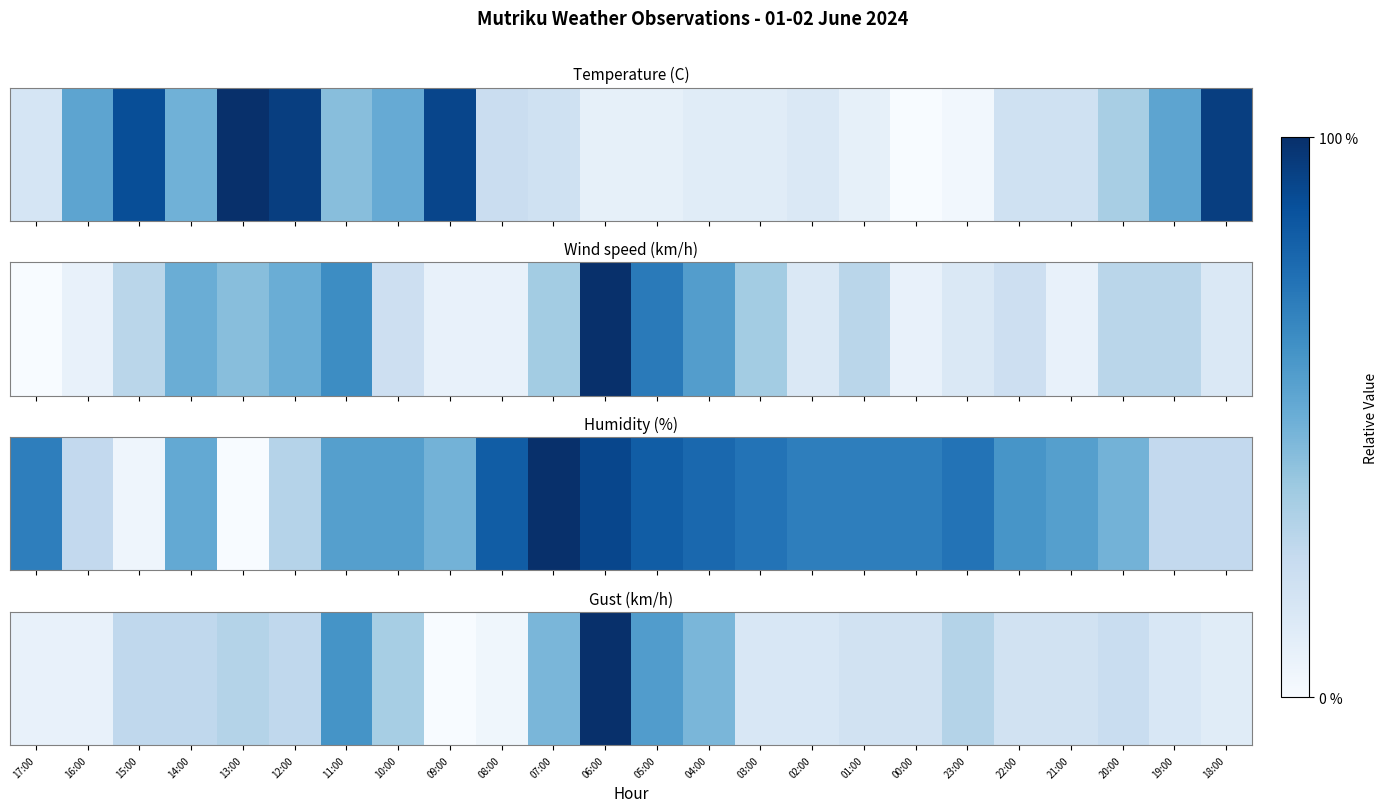

Rank the categories by value from highest to lowest.

06:00, 11:00, 05:00, 07:00, 04:00, 10:00, 13:00, 23:00, 15:00, 14:00, 12:00, 20:00, 01:00, 00:00, 22:00, 21:00, 03:00, 02:00, 19:00, 18:00, 17:00, 16:00, 08:00, 09:00